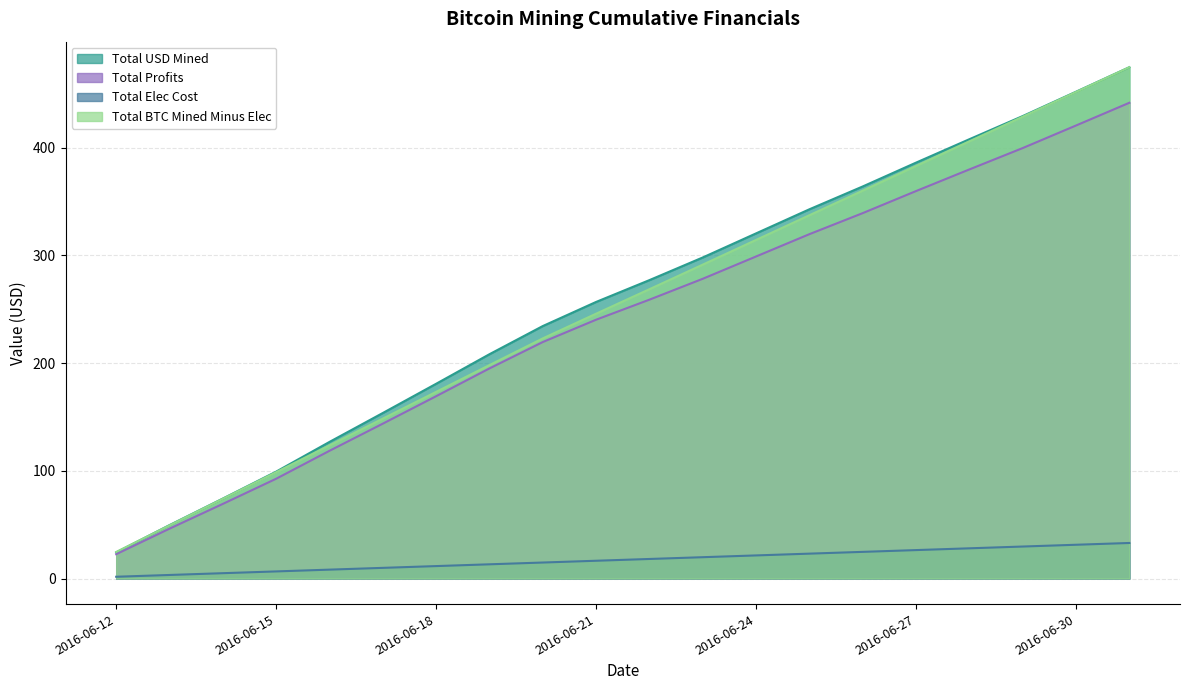

What is the difference between the maximum and second lowest values in the total_usd_mined series?

425.1